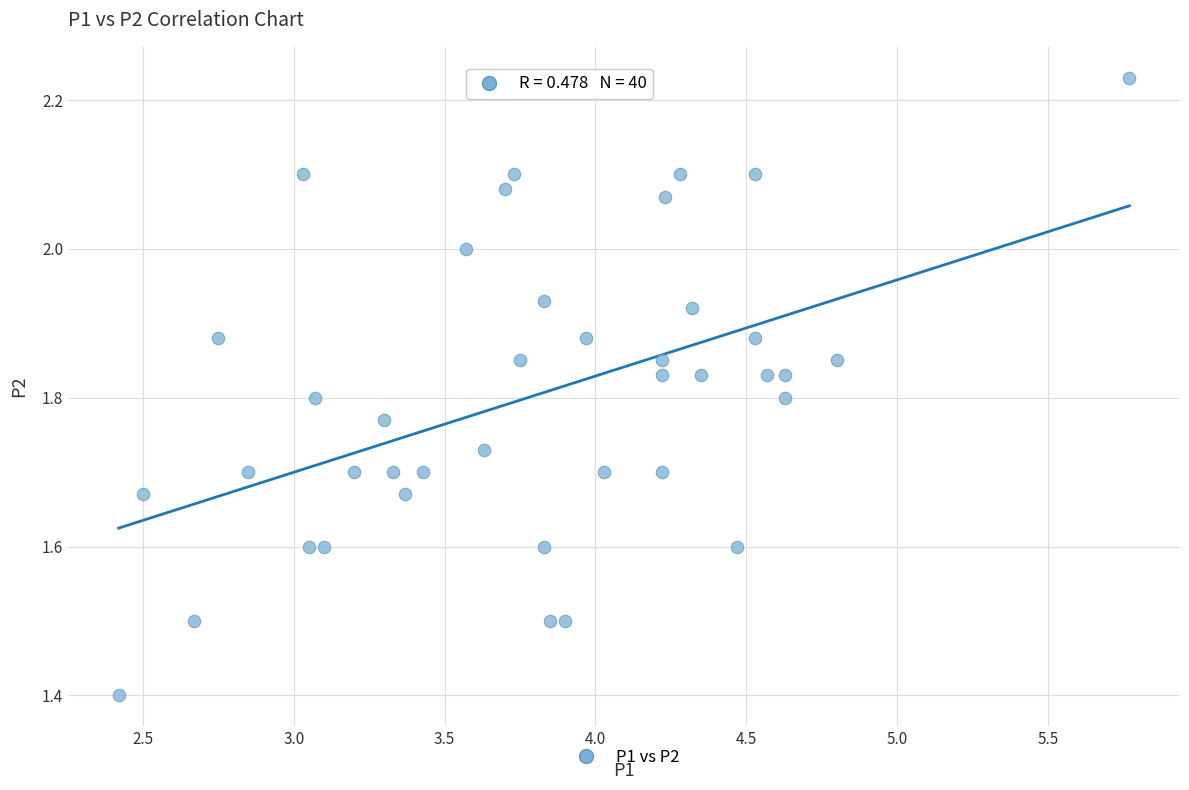

What Y value in the scatter plot is closest to 1?

1.4